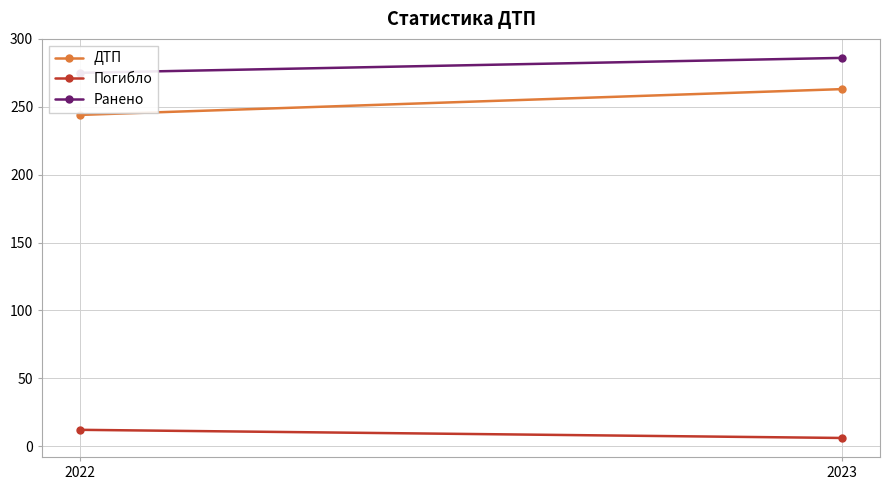

At how many categories does at least one series exceed 192?

2